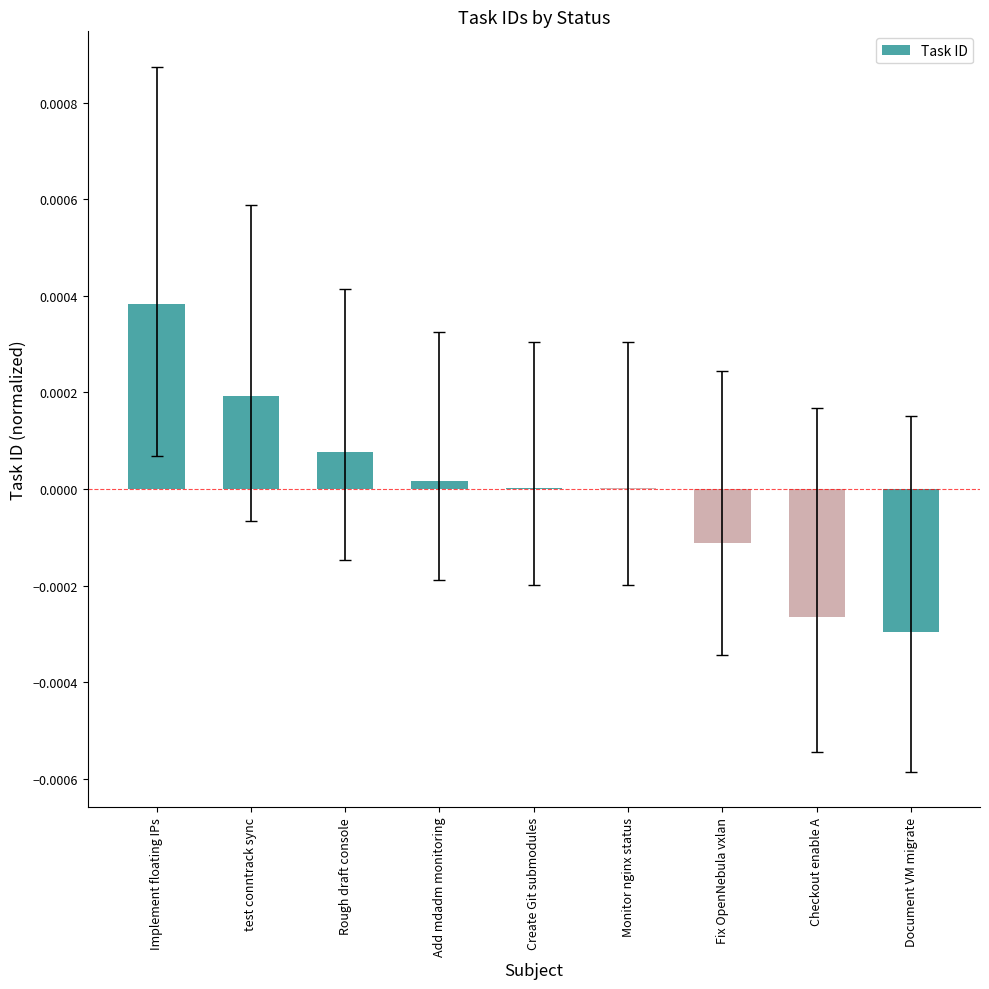

True or false: the data shows 0.0 at Create Git submodules.

True